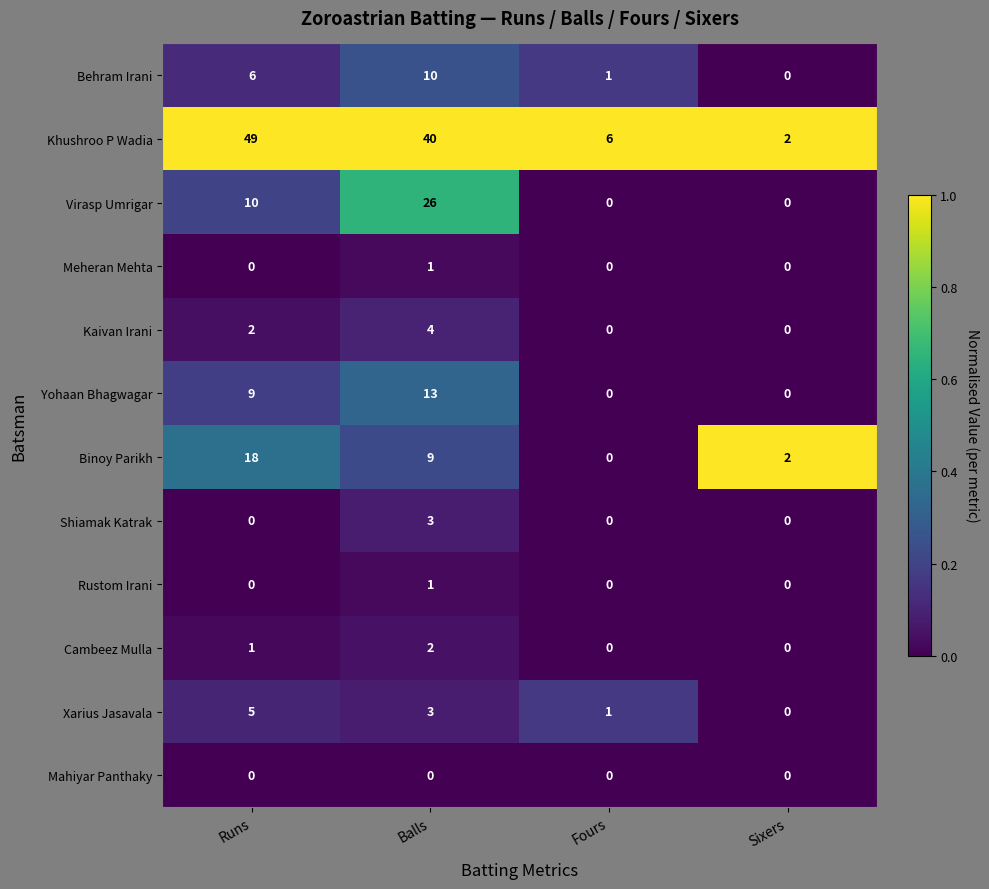

What is the greatest value displayed?

49